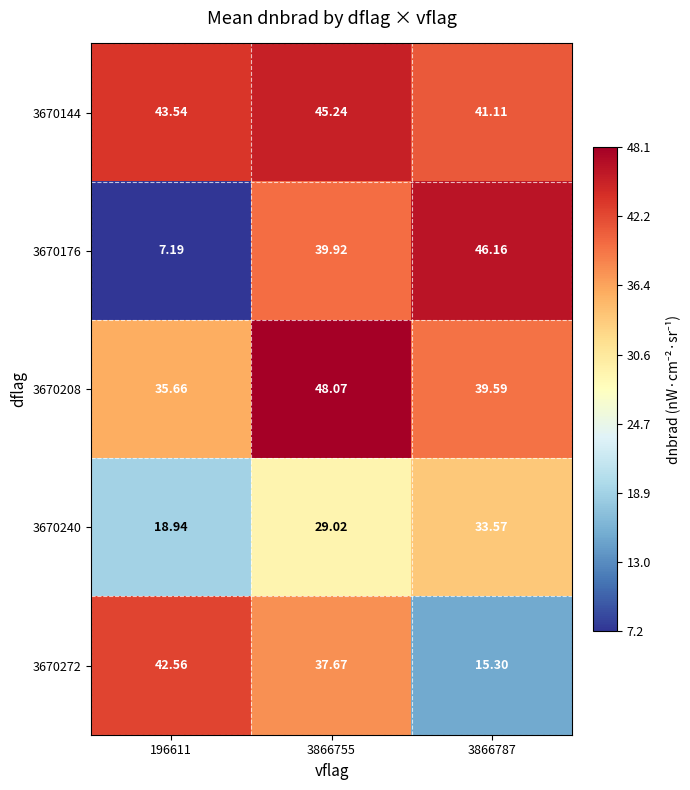

At which category is the sum across all series the highest?

3866755